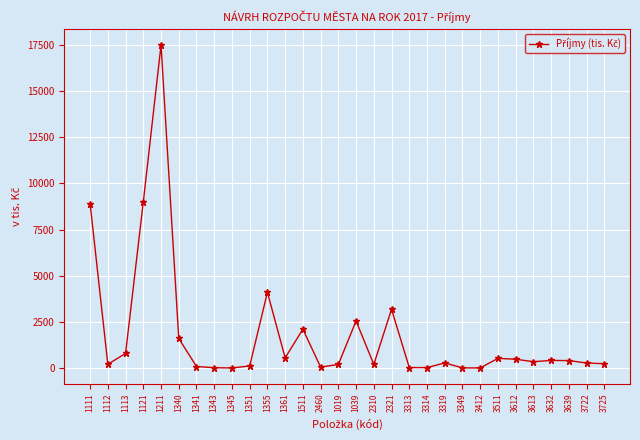

What is the difference between the values at 1343 and 1113?

775.0